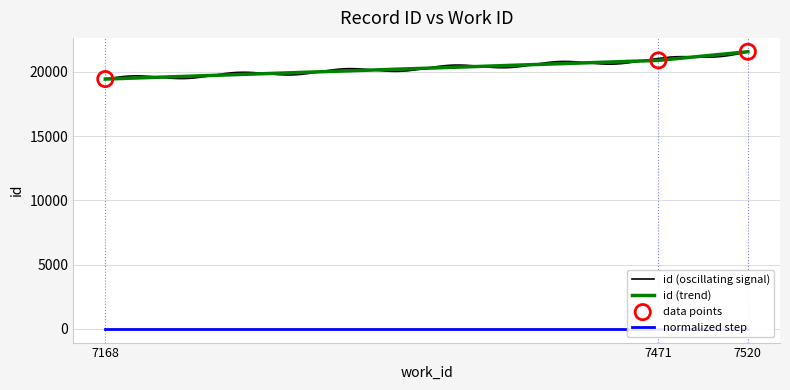

What is the change in value from 7168 to 7471?

+1453